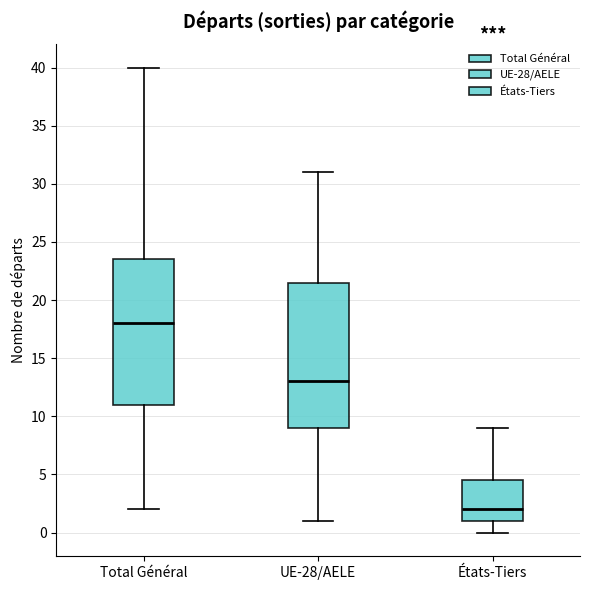

Reading left to right, transcribe this box plot: for each box, give where its median line is, the range the box spans, and where its two whiskers end, as read against the y-axis. The values are not printed on the chart, so give them approximately, as read against the axis.

Total Général: median 18.0, box 11.0 to 23.5, whiskers 2.0 to 40.0
UE-28/AELE: median 13.0, box 9.0 to 21.5, whiskers 1.0 to 31.0
États-Tiers: median 2.0, box 1.0 to 4.5, whiskers 0.0 to 9.0